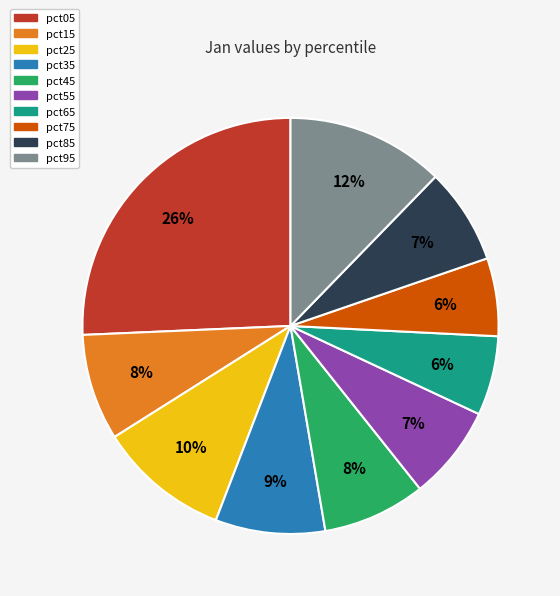

Which category has the biggest portion of the pie?

pct05